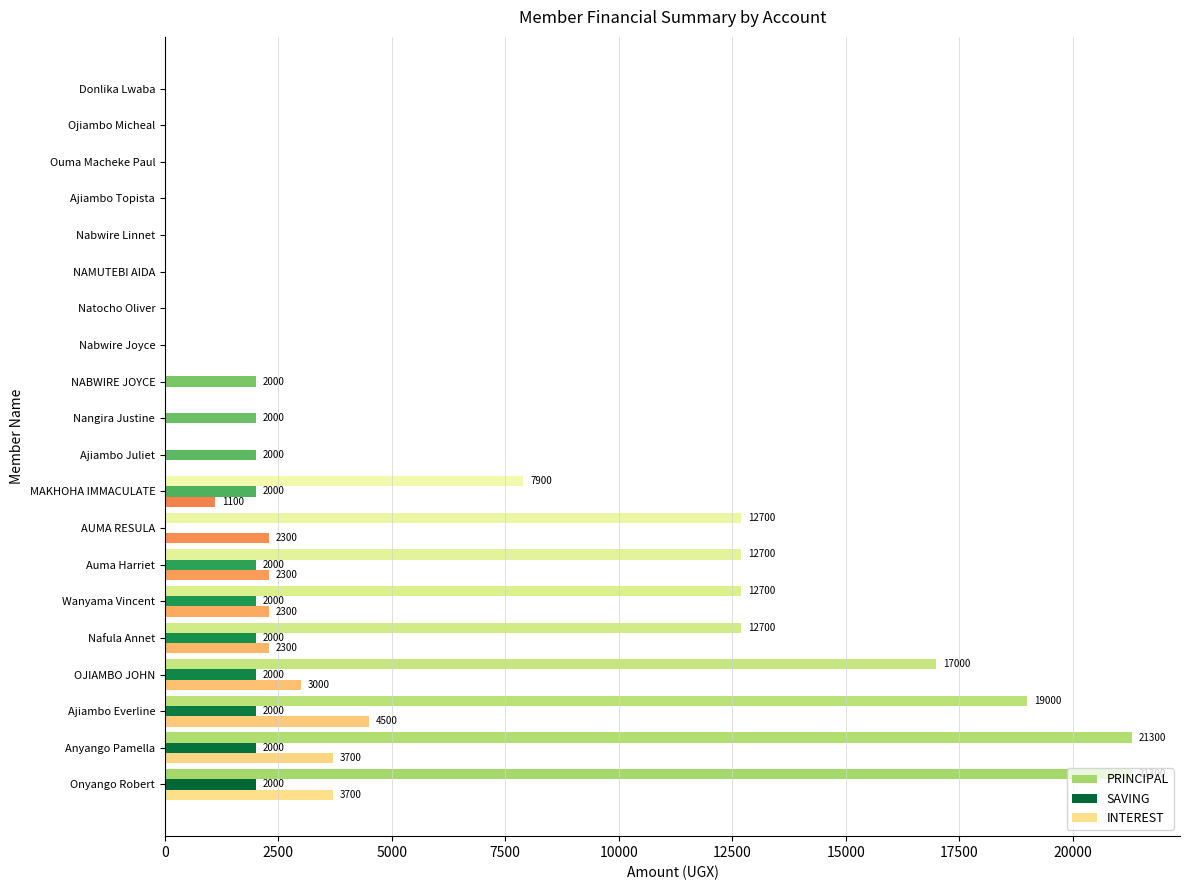

What is the greatest value displayed?

21300